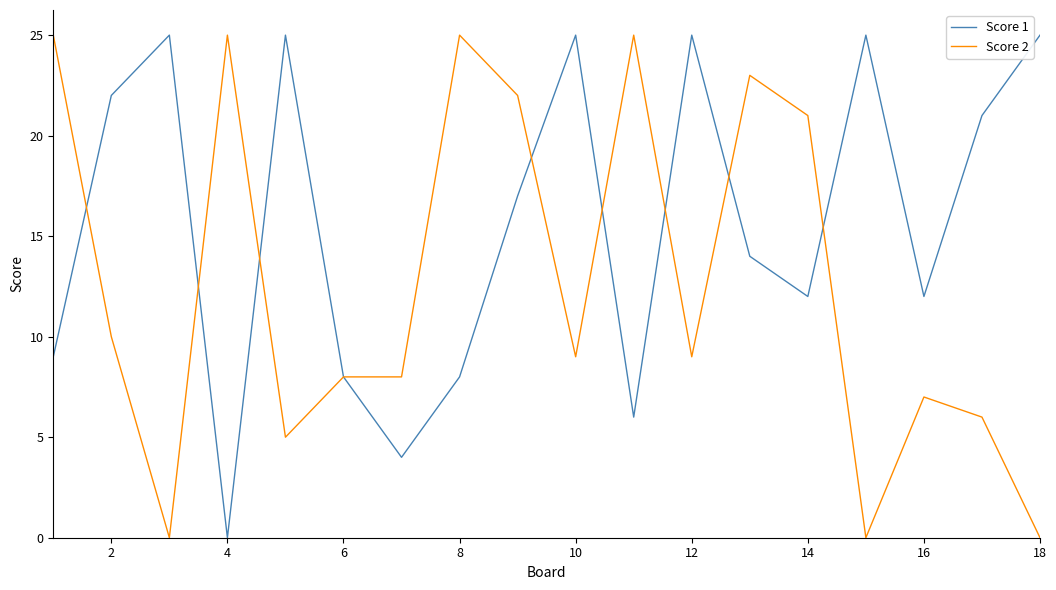

Which series has the largest total across all categories?

Score 1